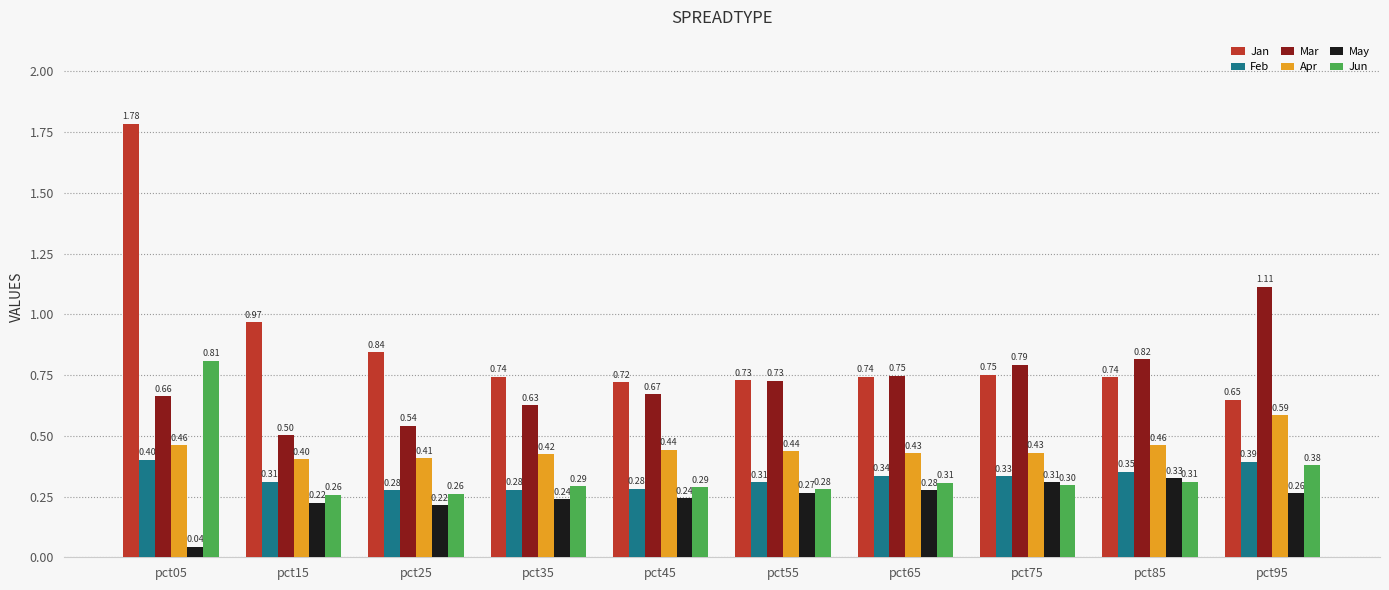

How many series are shown in this chart?

6